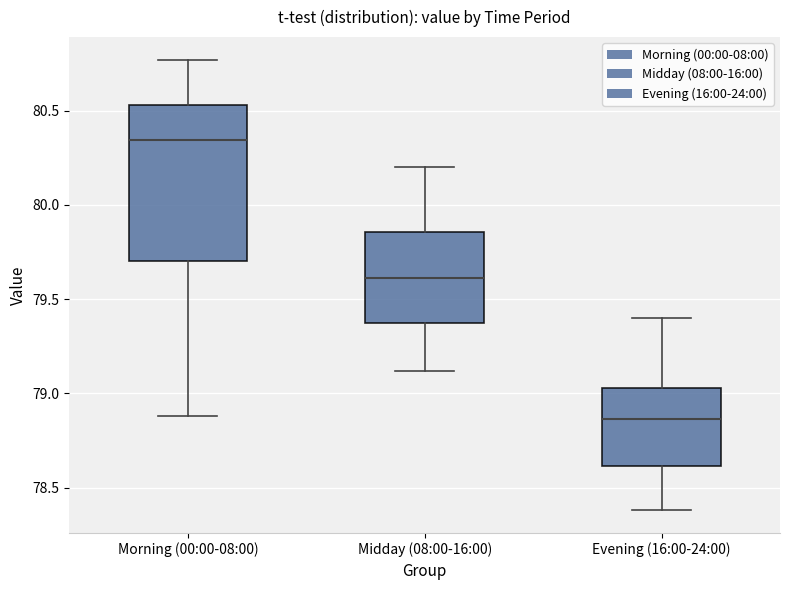

Reading left to right, transcribe this box plot: for each box, give where its median line is, the range the box spans, and where its two whiskers end, as read against the y-axis. The values are not printed on the chart, so give them approximately, as read against the axis.

Morning (00:00-08:00): median 80.35, box 79.70 to 80.55, whiskers 78.90 to 80.75
Midday (08:00-16:00): median 79.60, box 79.35 to 79.85, whiskers 79.10 to 80.20
Evening (16:00-24:00): median 78.85, box 78.60 to 79.05, whiskers 78.40 to 79.40